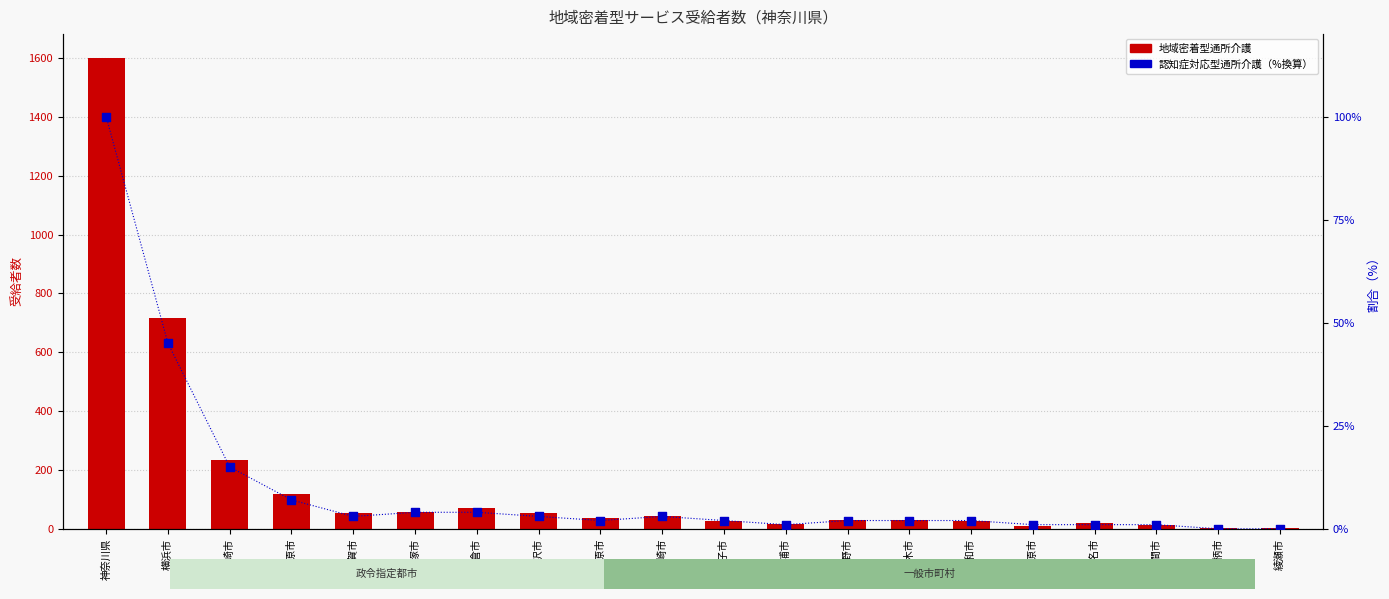

At which category is the sum across all series the highest?

神奈川県